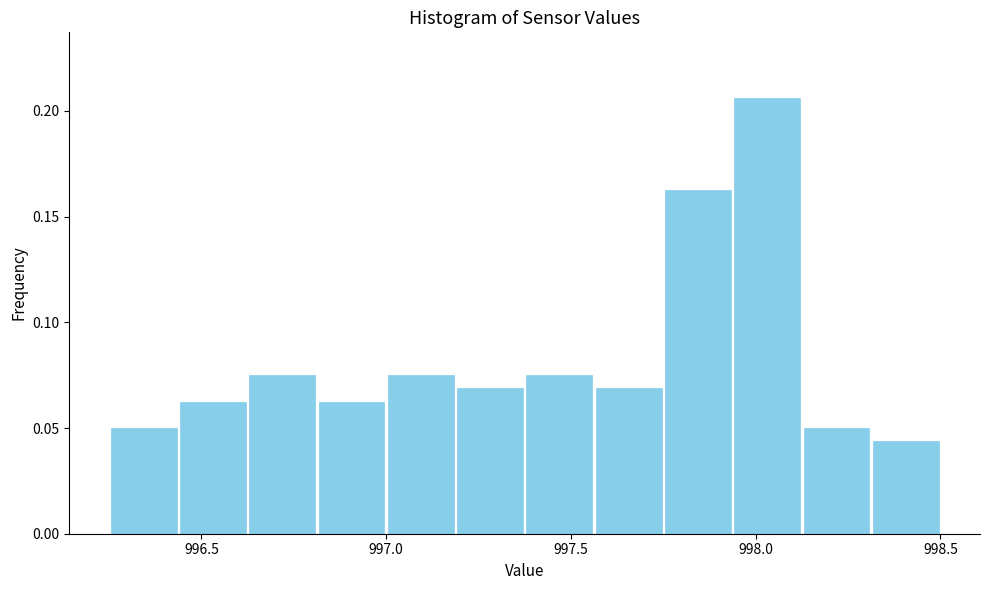

Around what value on the x-axis is the tallest bar? Give the approximate position of its centre, as read against the axis.

998.05